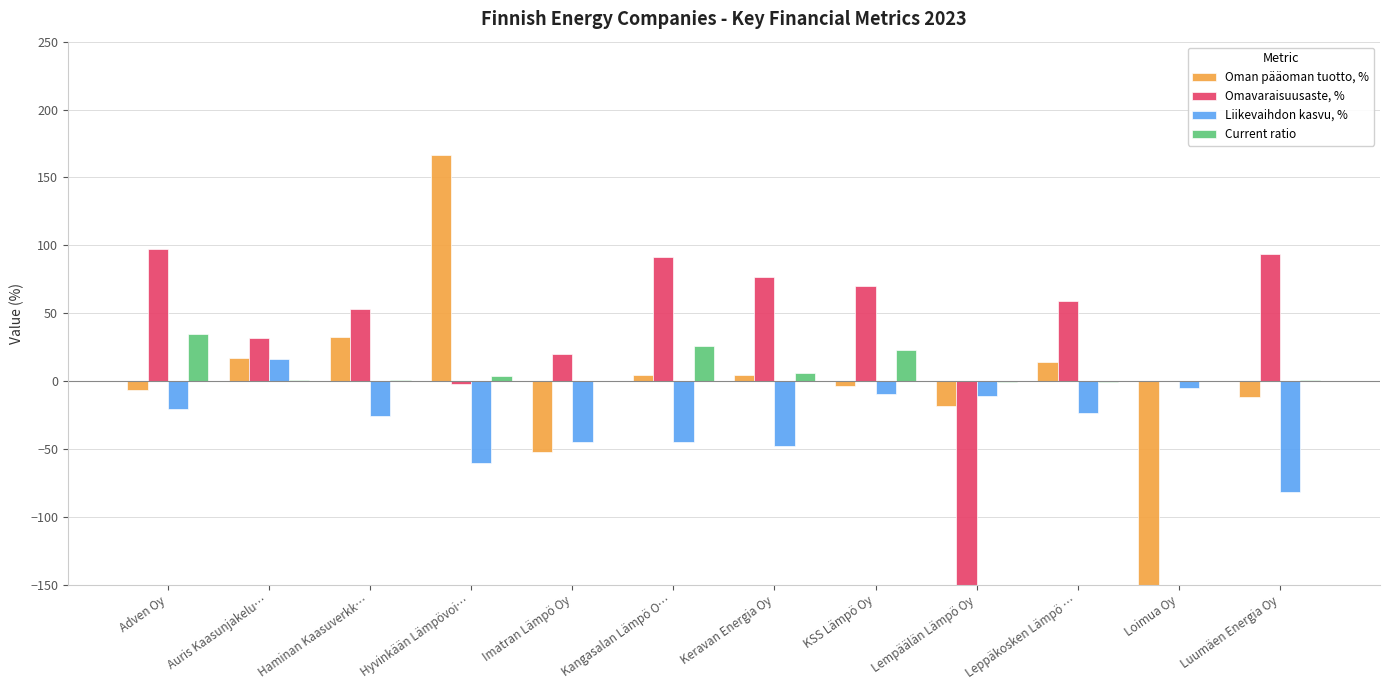

Which series has the widest spread of values?

Omavaraisuusaste, %